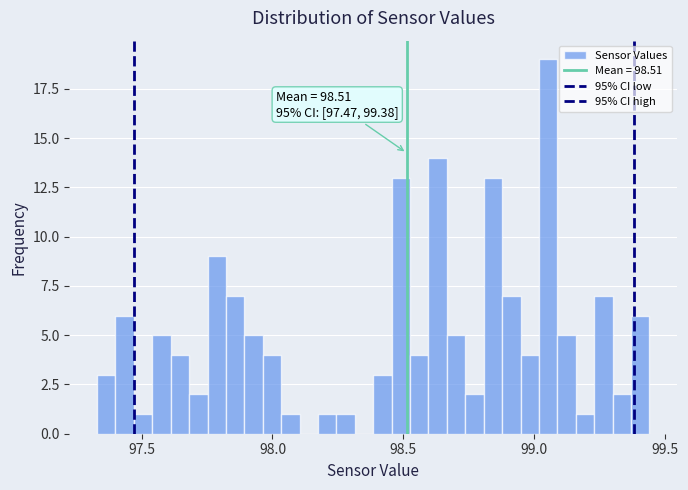

Read against the x-axis, roughly where is the centre of the tallest bar?

99.05